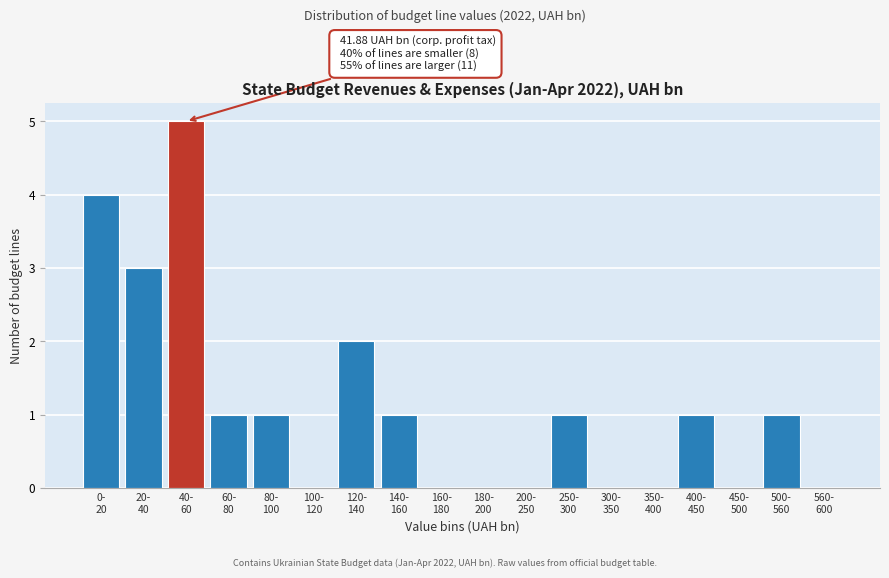

What is the sum of all values?

20